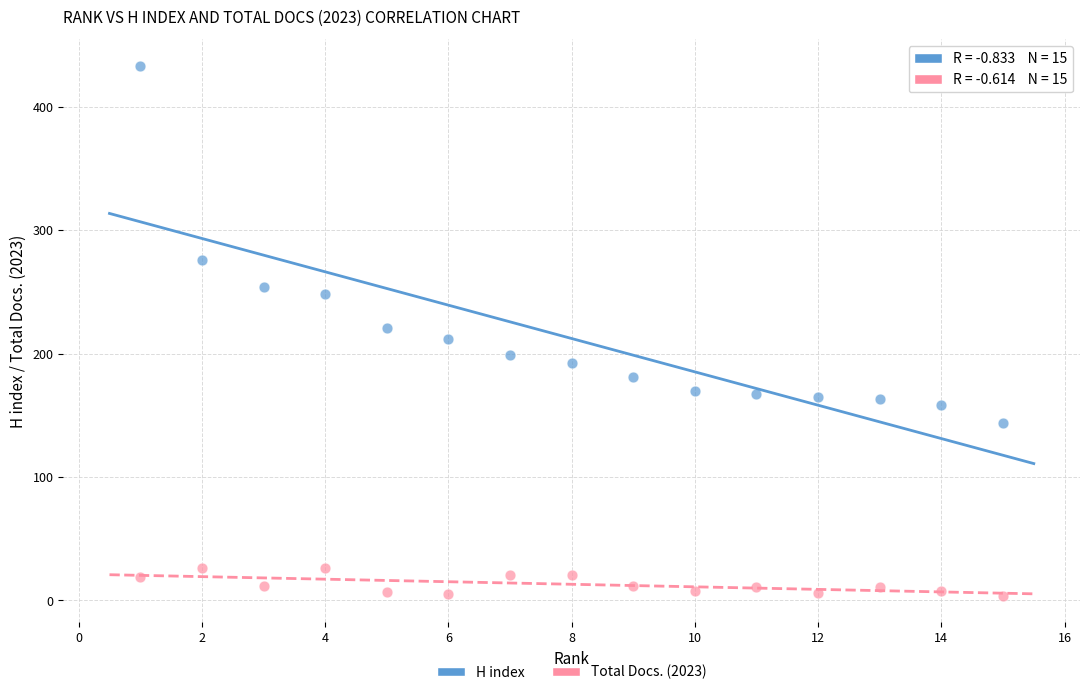

Which series has the widest spread of Y values?

H index